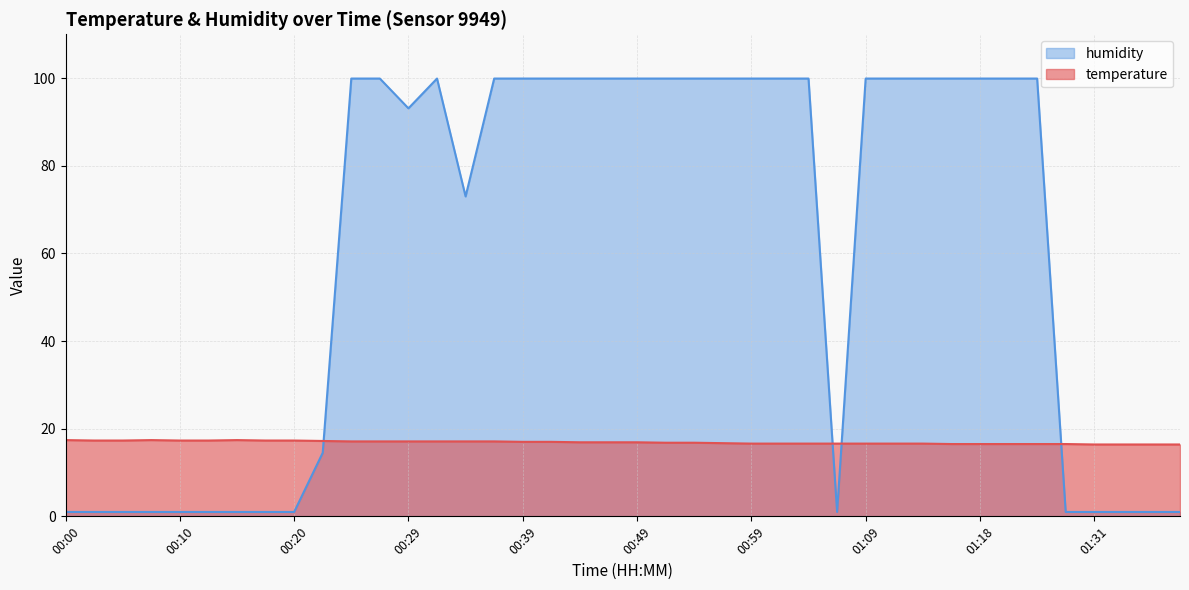

What are all the series names shown in the legend?

humidity, temperature